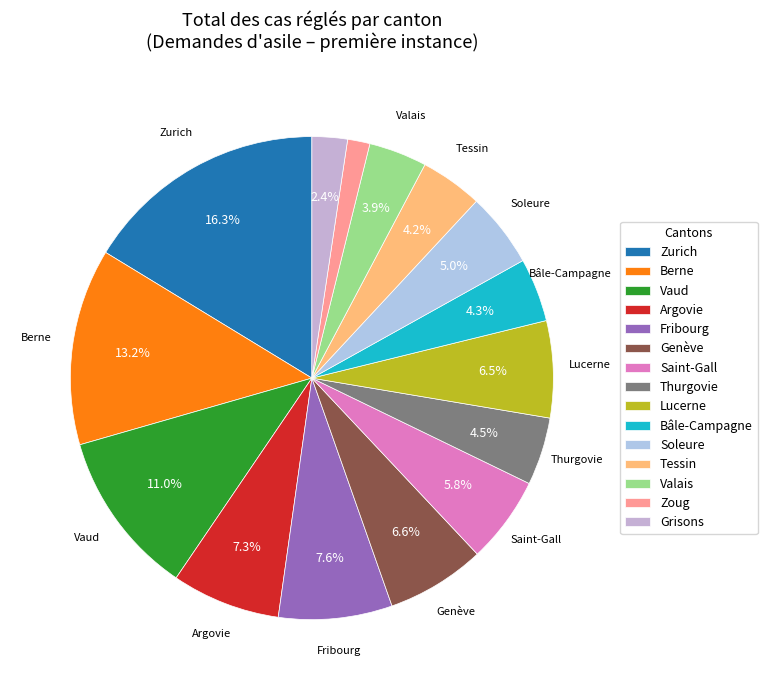

What percentage do Fribourg and Genève together represent?

14.2%